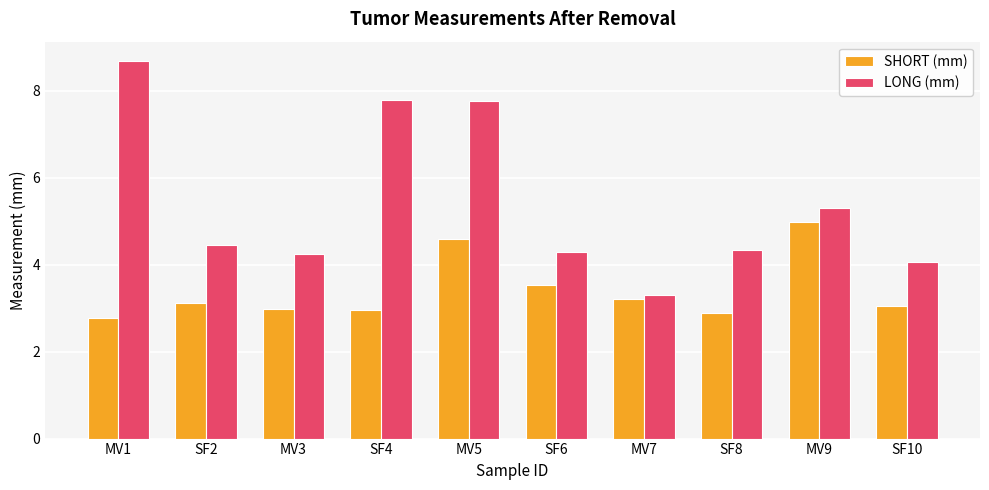

What is the minimum value shown in the chart?

2.8